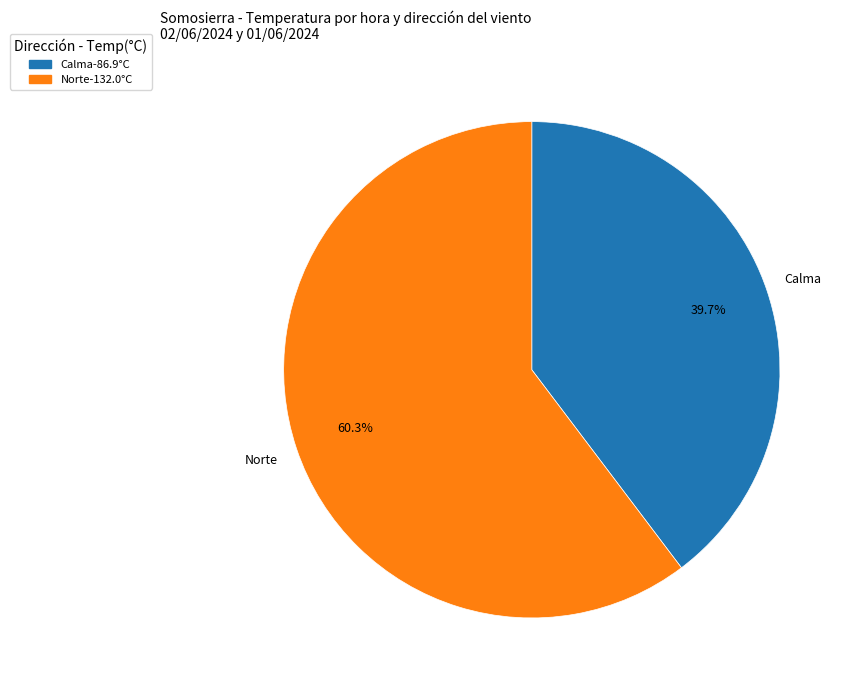

Is there any slice that represents more than half of the pie?

Yes